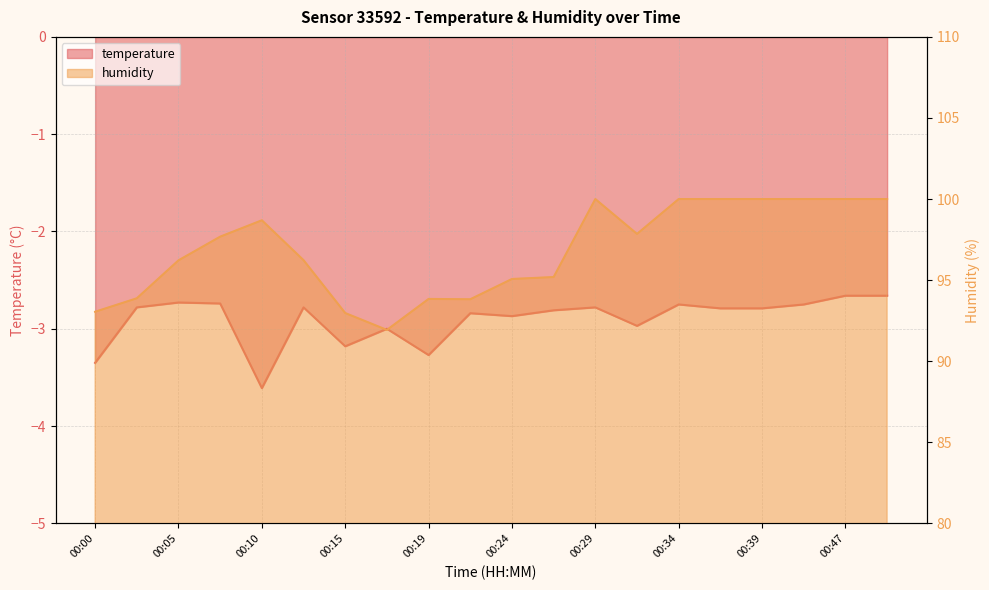

Which has a higher value, 00:02 or 00:19?

00:02